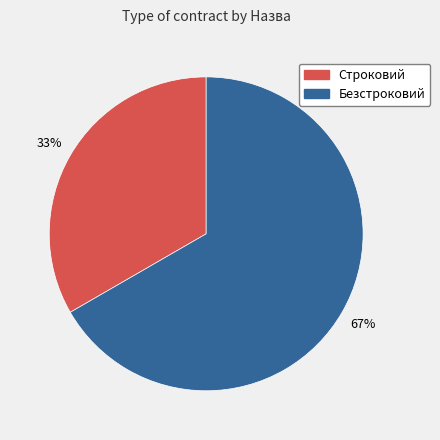

To the nearest percent, what percentage of the pie is Безстроковий?

67%